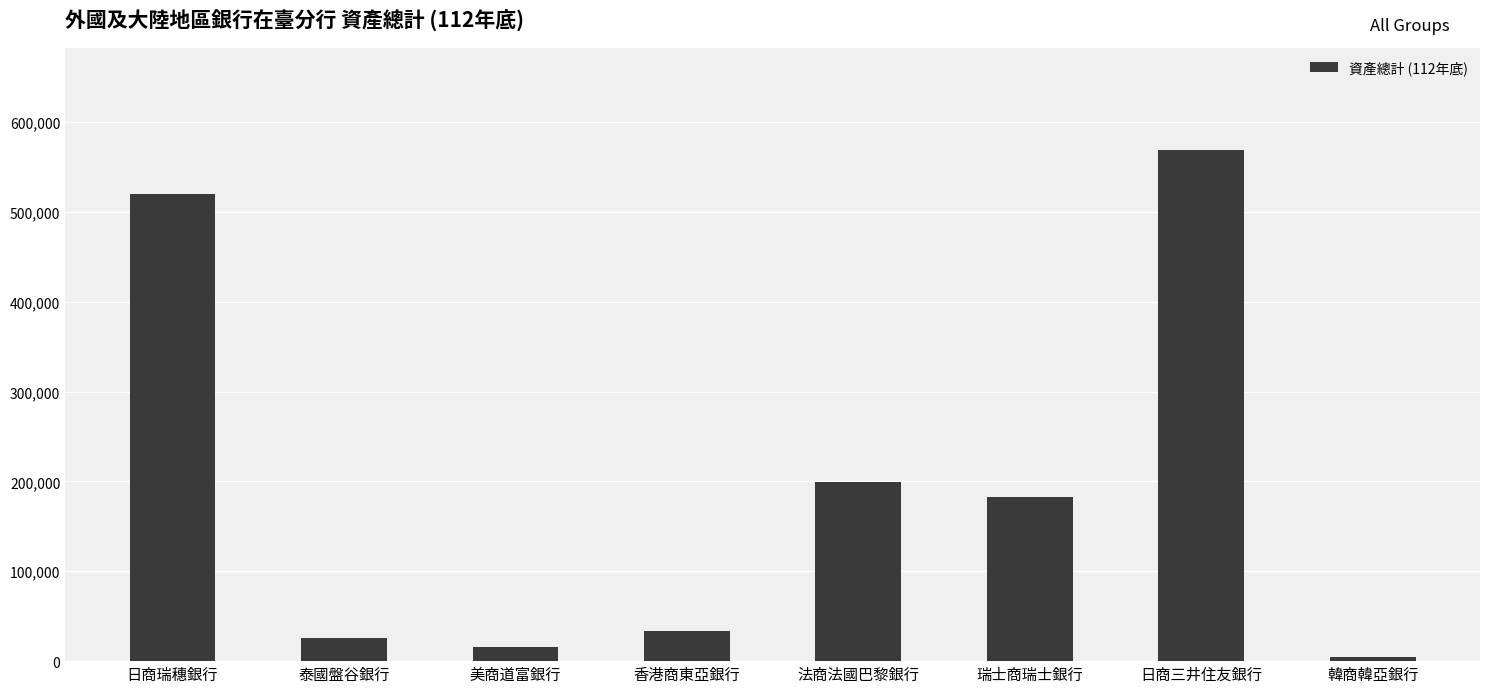

How many values are below 182339?

4